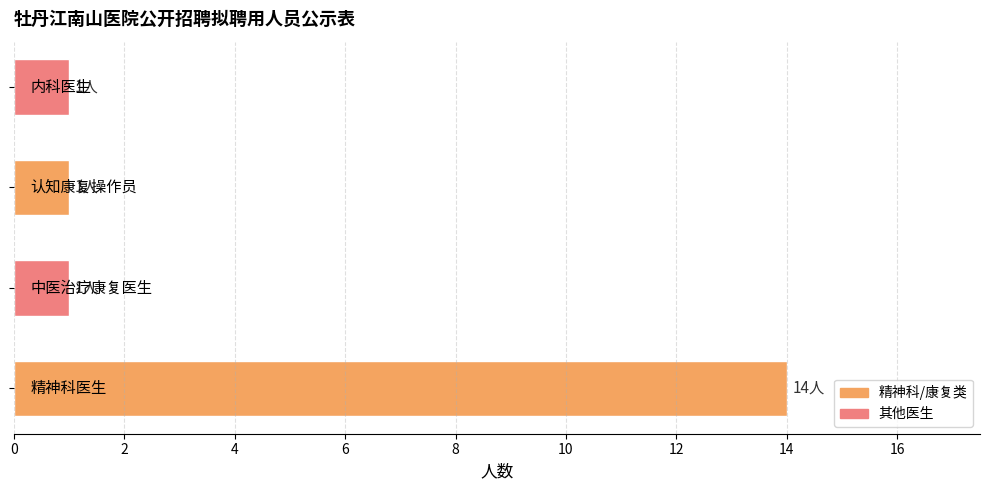

What is the sum of all values?

17